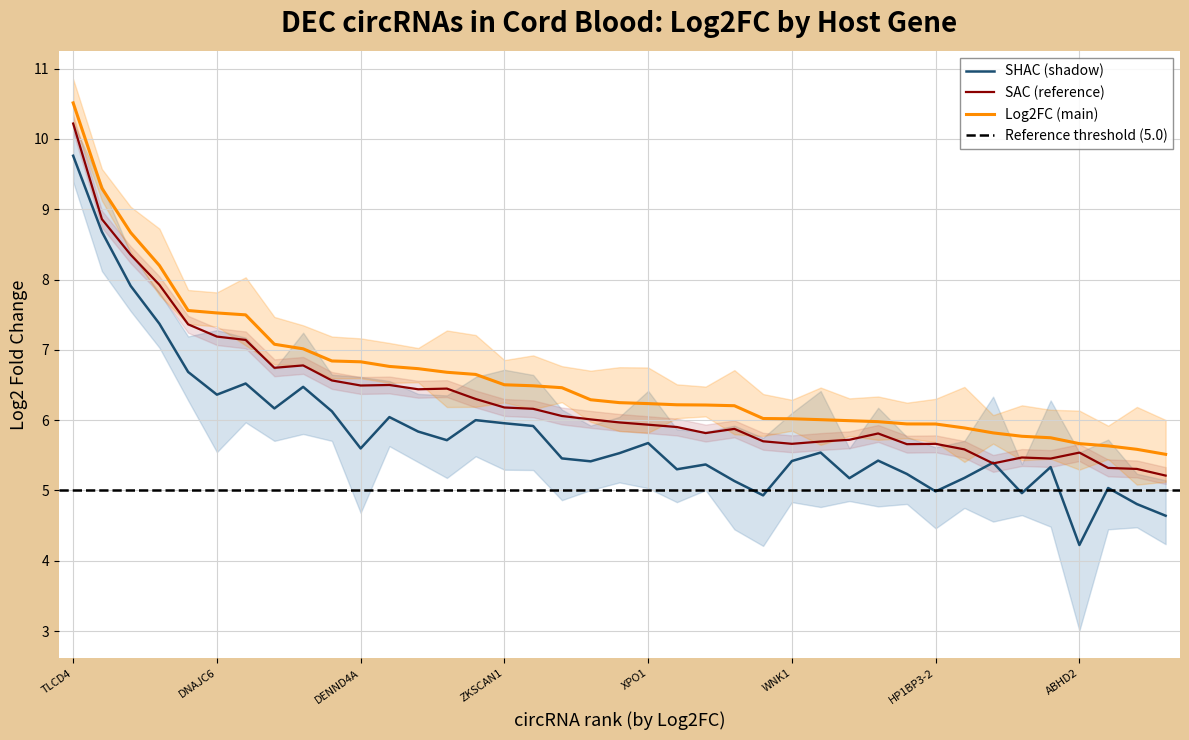

Reading left to right, what are all the values shown in this chart?

TLCD4=10.5	MBOAT2=9.3	FCHO2=8.7	TLCD4-2=8.2	MBOAT2-2=7.6	DNAJC6=7.5	XPO7=7.5	PICALM=7.1	PTPRA=7.0	ZFAND6=6.8	DENND4A=6.8	PICALM-2=6.8	TMEM138=6.7	FKBP8=6.7	PHC3=6.7	ZKSCAN1=6.5	RHOBTB3=6.5	RAB3IP=6.5	N4BP2L2=6.3	GPBP1L1=6.2	XPO1=6.2	TFRC=6.2	SCLT1=6.2	ATP6V0A1=6.2	VRK1=6.0	WNK1=6.0	CORO1C=6.0	RHBDD1=6.0	ZBTB44=6.0	HP1BP3=5.9	HP1BP3-2=5.9	SLC43A1=5.9	HERC1=5.8	GAPVD1=5.8	UBXN7=5.7	ABHD2=5.7	PDS5A=5.6	NEIL3=5.6	DENND4A-2=5.5